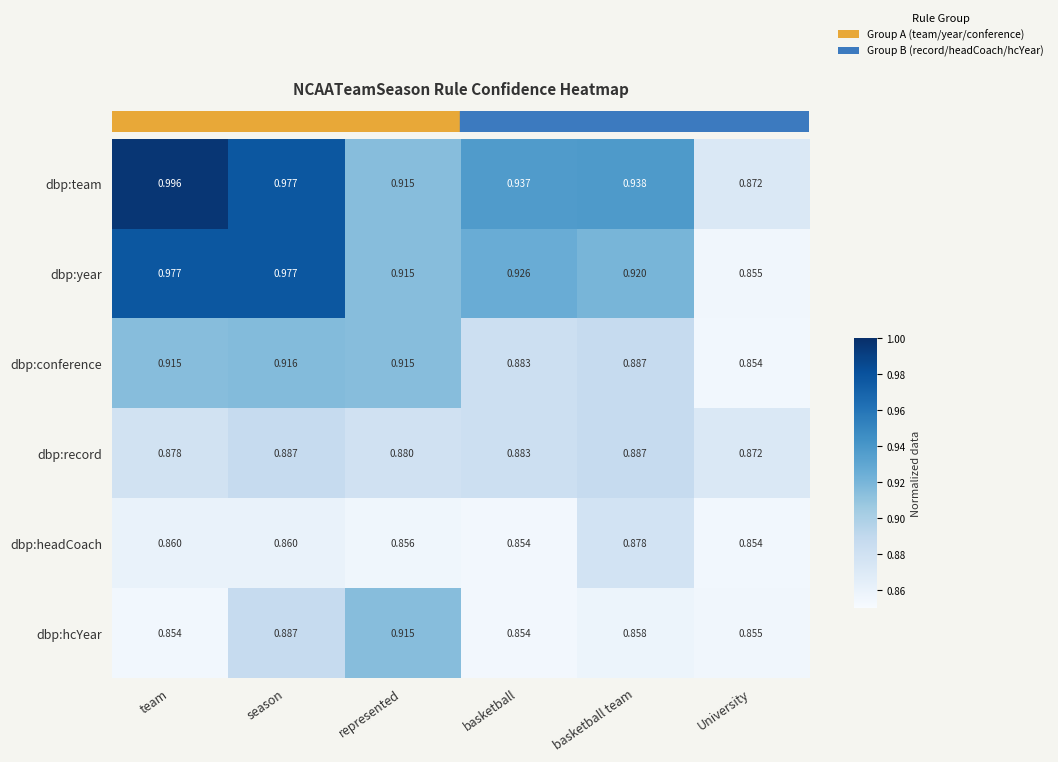

Is the value of dbp:team at season greater than the value of dbp:conference at season?

Yes